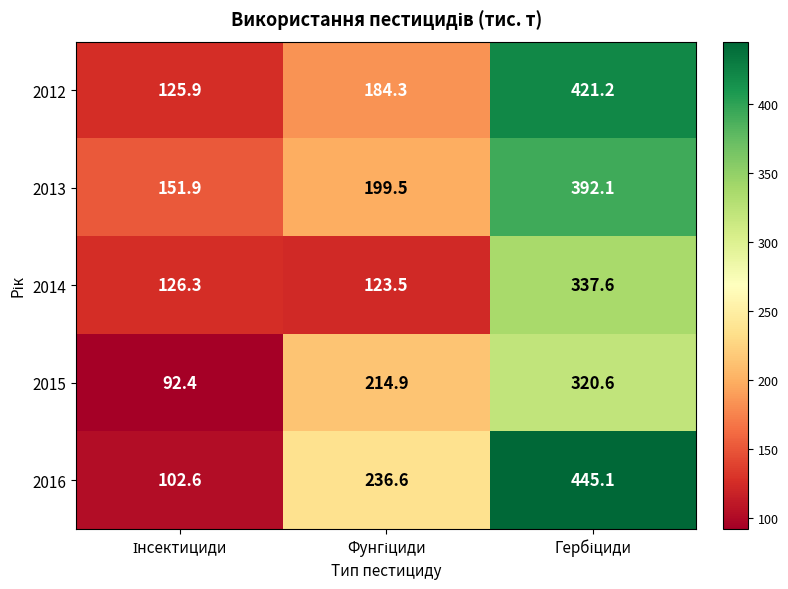

What is the difference between the maximum and minimum values in the 2012 series?

295.3